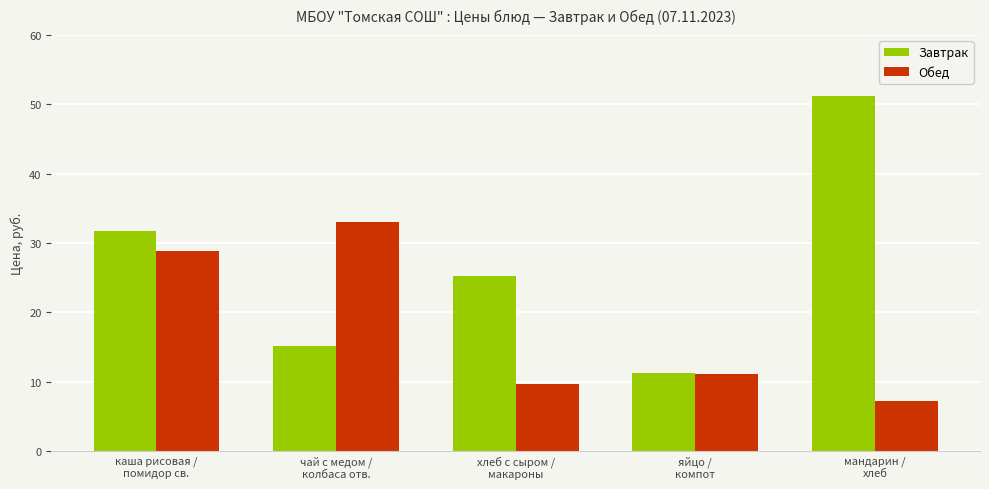

Which series has the largest total across all categories?

Завтрак